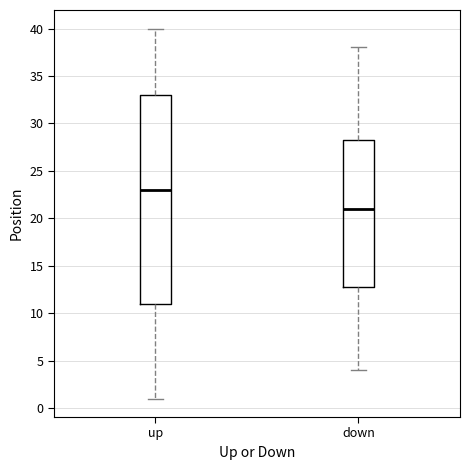

Reading left to right, transcribe this box plot: for each box, give where its median line is, the range the box spans, and where its two whiskers end, as read against the y-axis. The values are not printed on the chart, so give them approximately, as read against the axis.

up: median 23.0, box 11.0 to 33.0, whiskers 1.0 to 40.0
down: median 21.0, box 13.0 to 28.5, whiskers 4.0 to 38.0